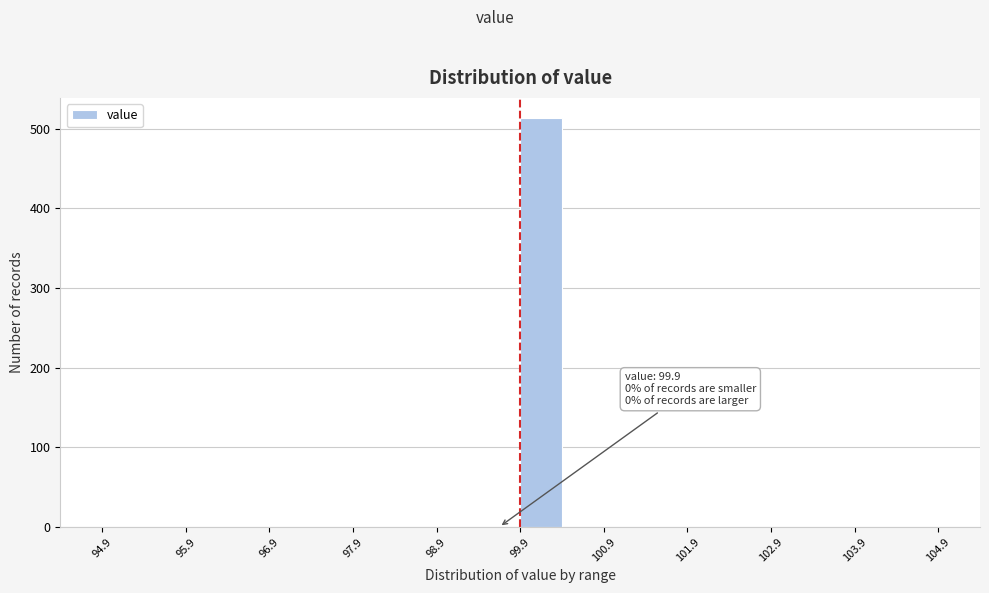

Over which range of the x-axis is the bar tallest?

99.9 to 100.4